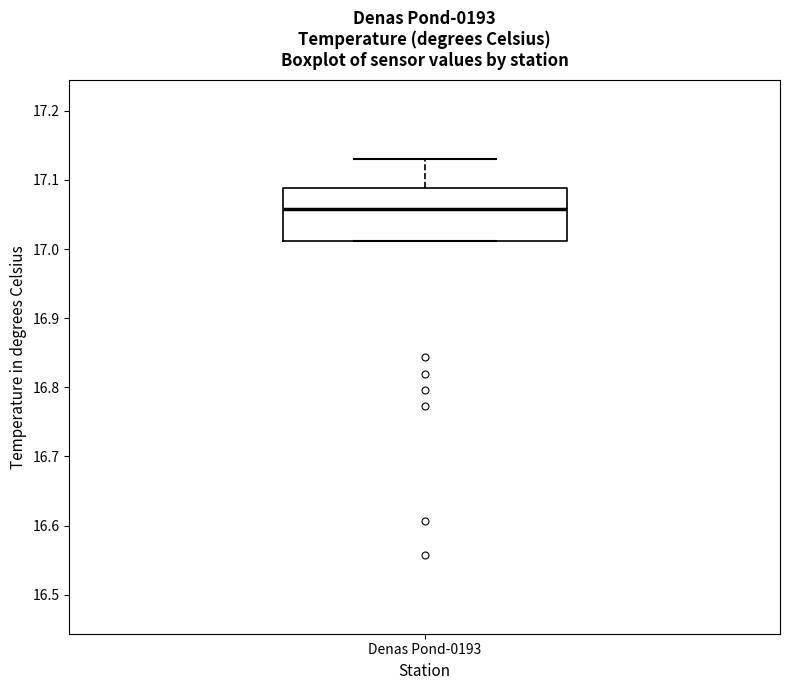

Read this box plot against the y-axis: the position of the median line, the range covered by the box, and the ends of both whiskers. The values are not printed on the chart, so give them approximately, as read against the axis.

median 17.06, box 17.01 to 17.09, whiskers 17.01 to 17.13